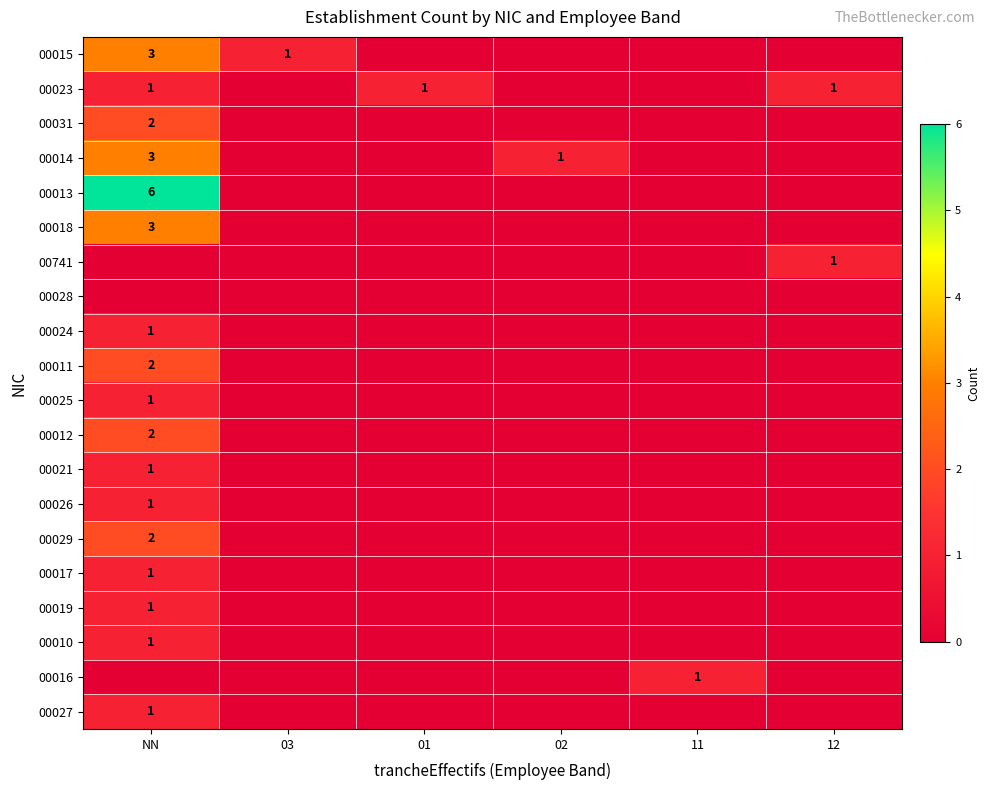

Is it true that 00023 equals 1 at NN?

True